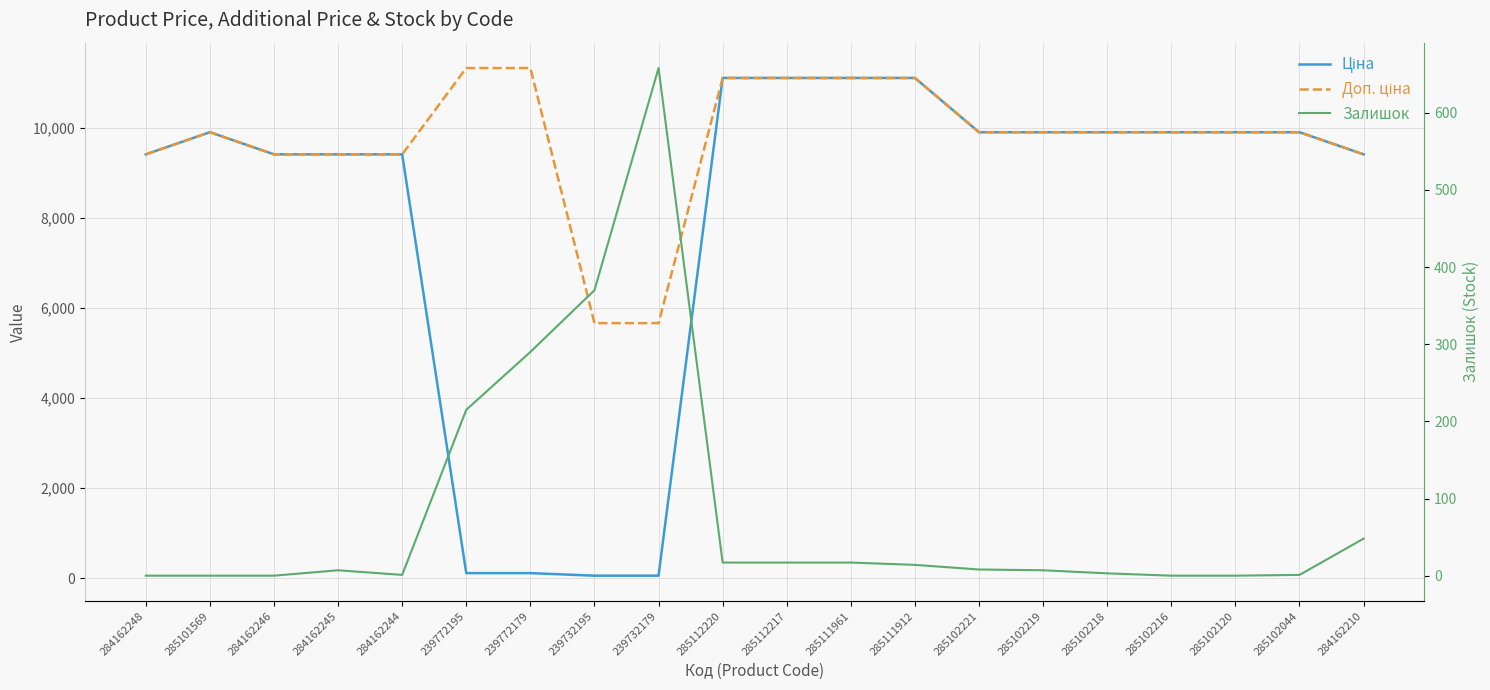

In Залишок, how many points are higher than both neighbors (excluding endpoints)?

2